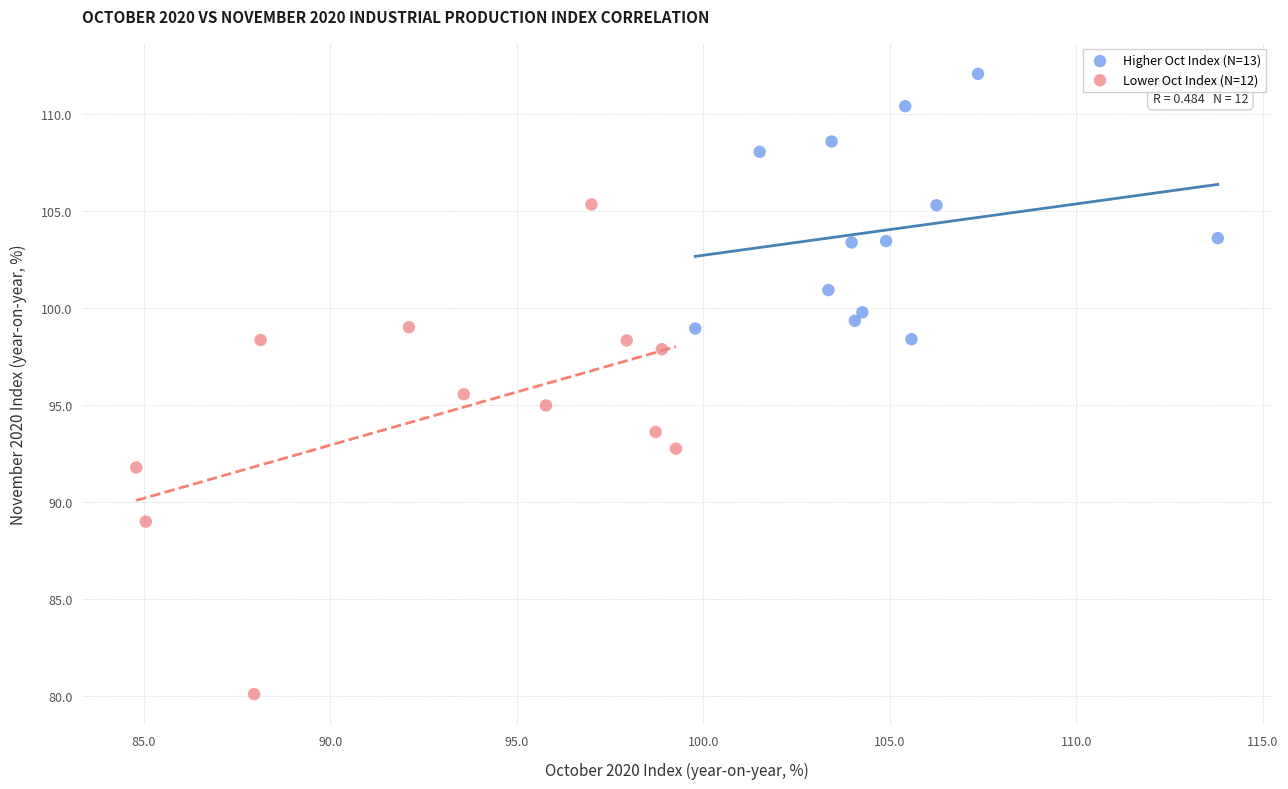

Which series has the widest spread of Y values?

Lower Oct Index (N=12)